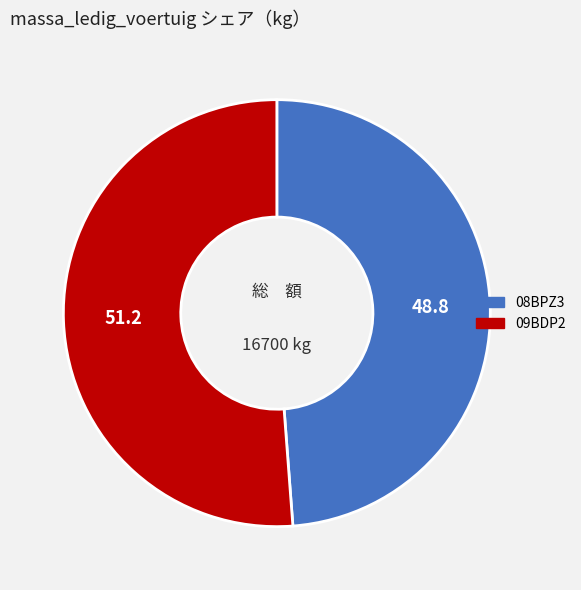

Rank the categories by value from lowest to highest.

08BPZ3, 09BDP2